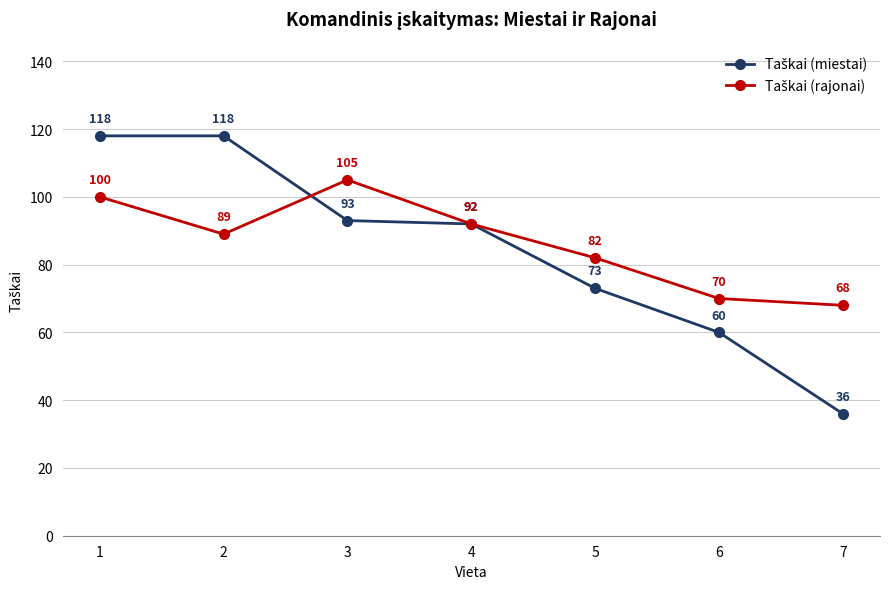

What is the spread (max minus min) of values at 6?

10